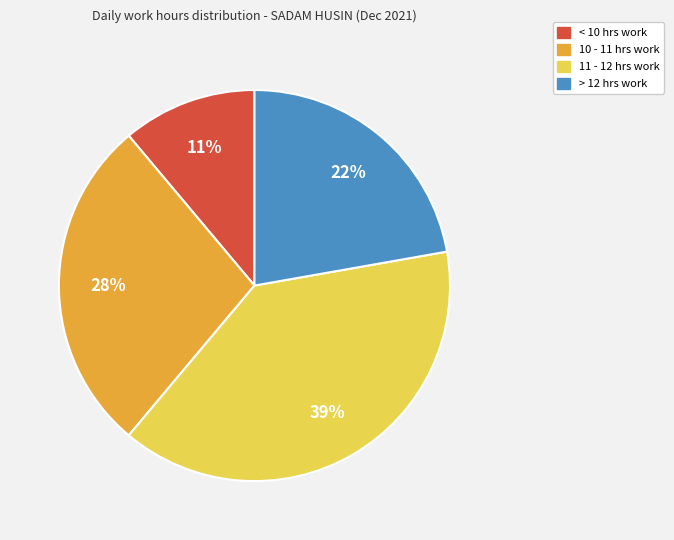

Does any single category account for the majority?

No